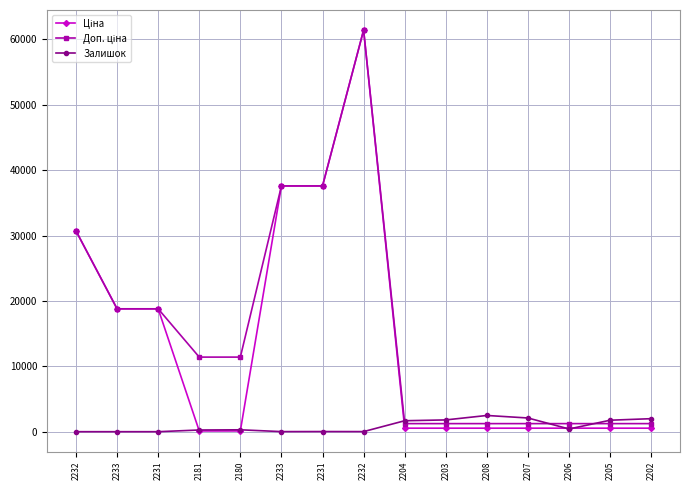

Does the chart display data point markers on the line(s)?

Yes